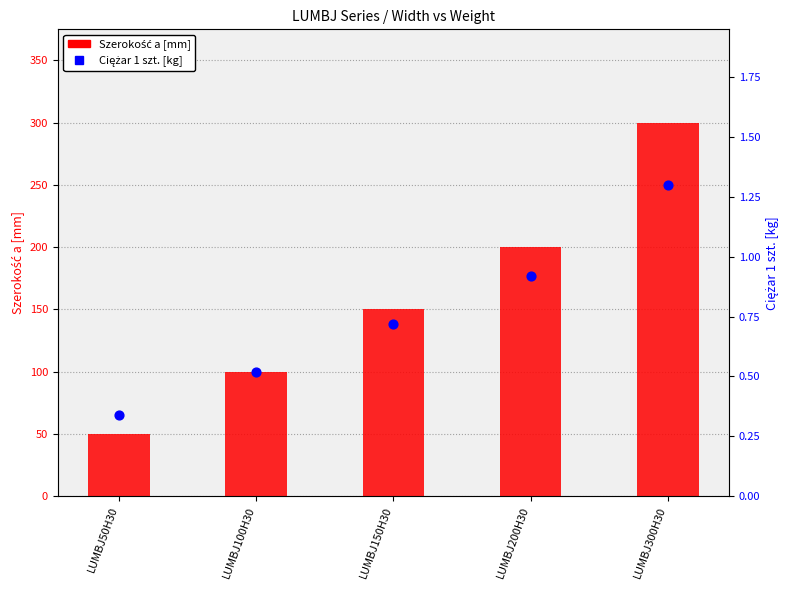

At how many categories does at least one series exceed 213?

1